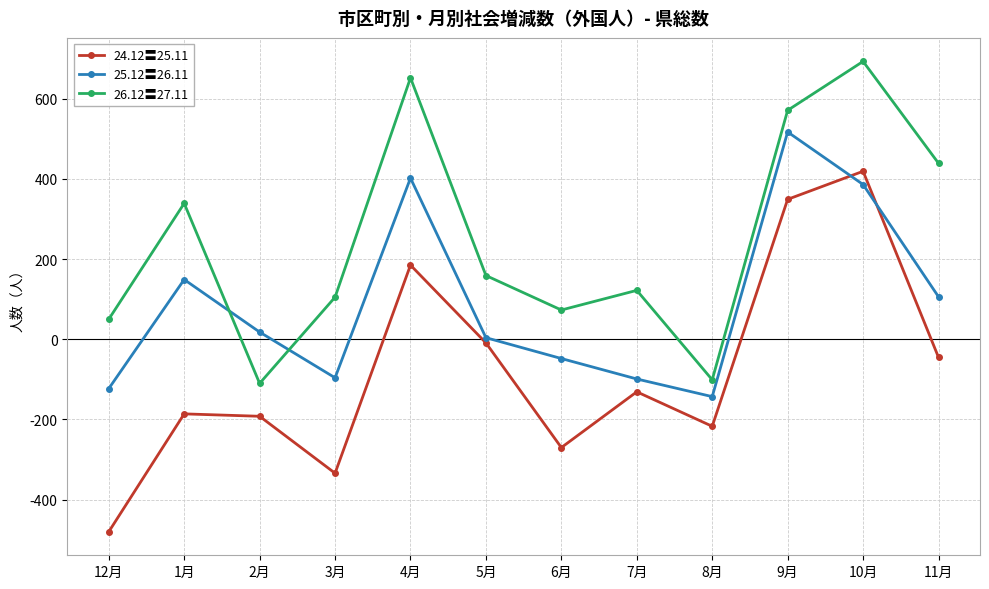

How many values in the 26.12〓27.11 series are below 159?

6